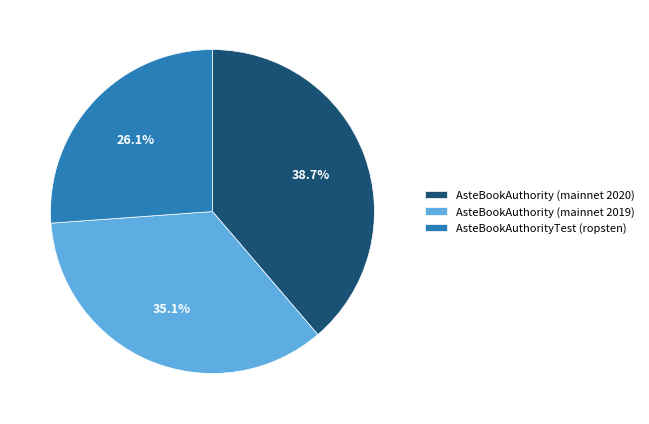

To the nearest percent, what portion does AsteBookAuthority (mainnet 2020) represent?

39%